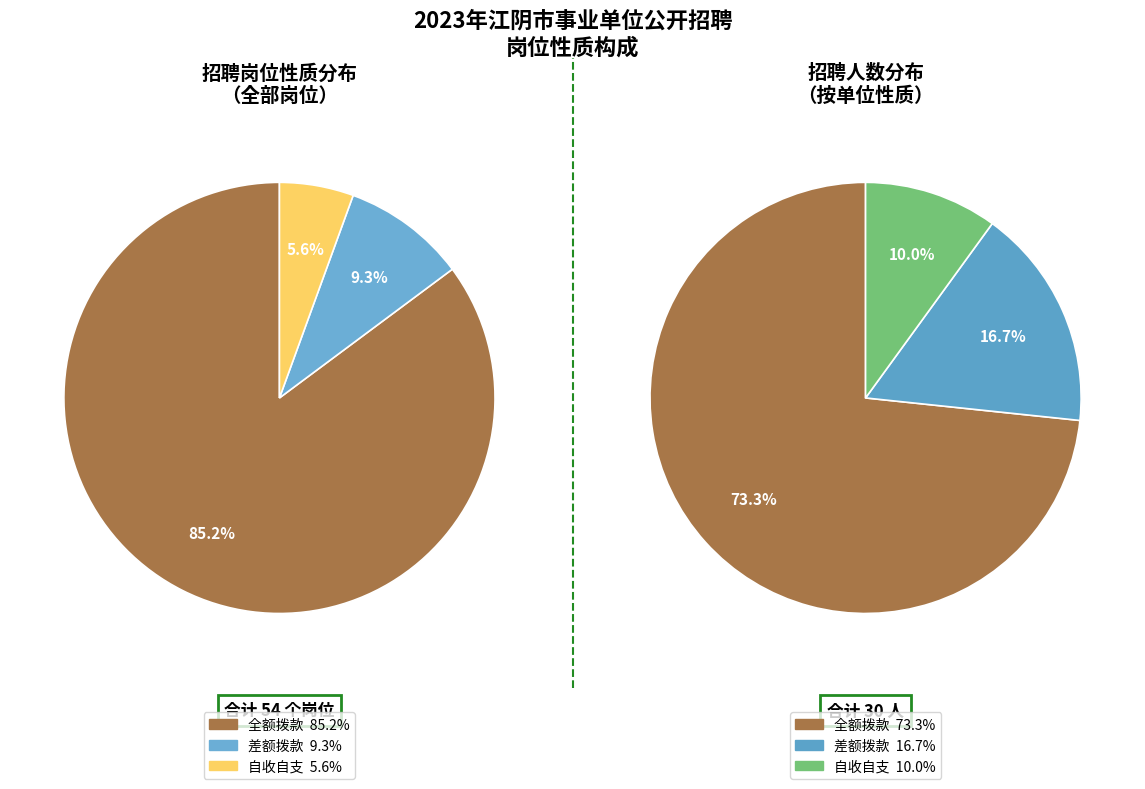

Which has a higher value, 自收自支 or 全额拨款?

全额拨款